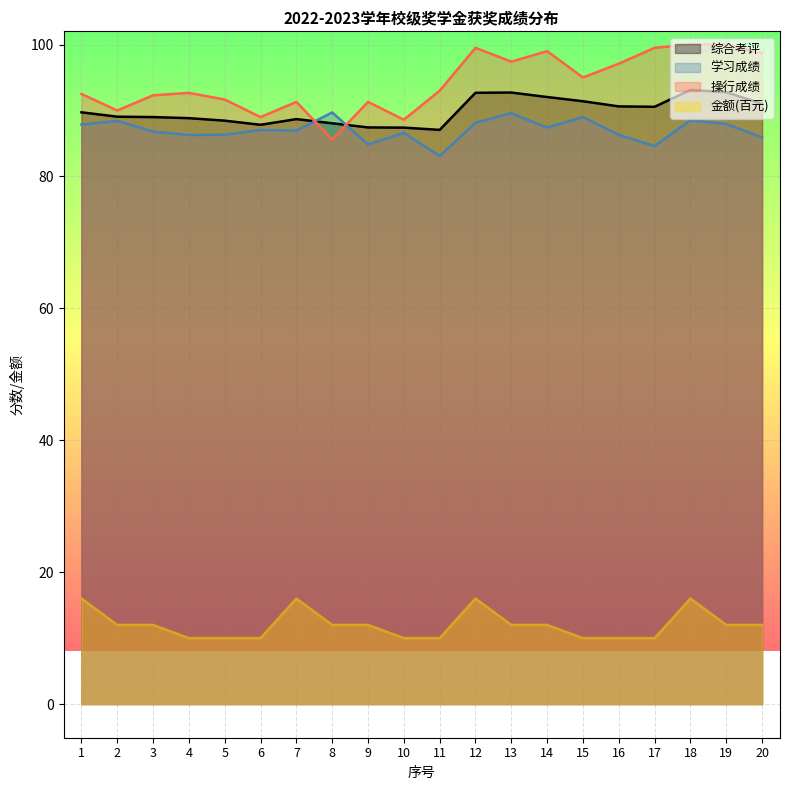

At which label does 金额(元) reach its peak?

1